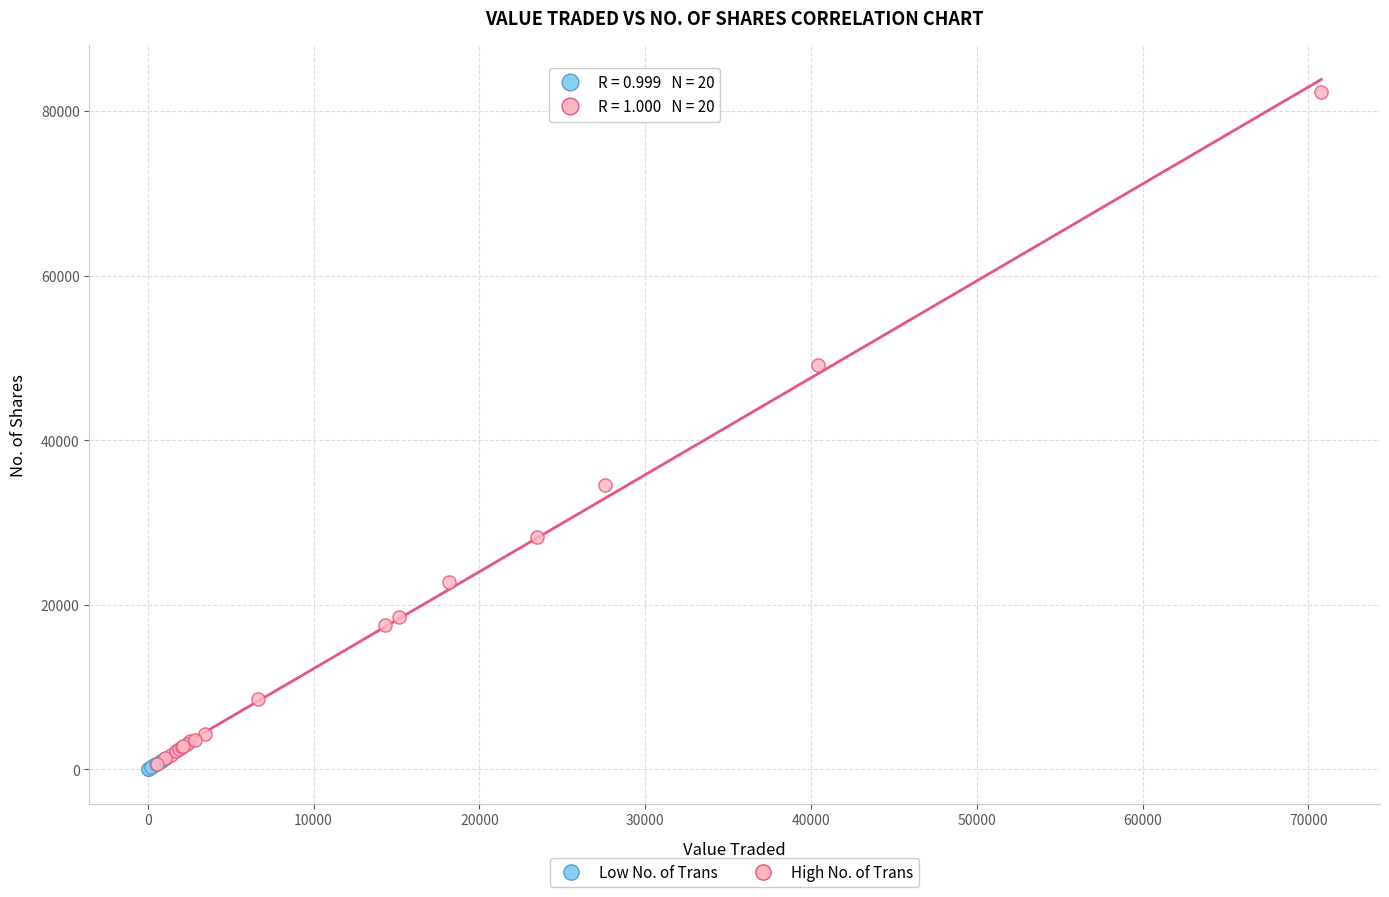

Which series contains the highest Y value?

High No. of Trans